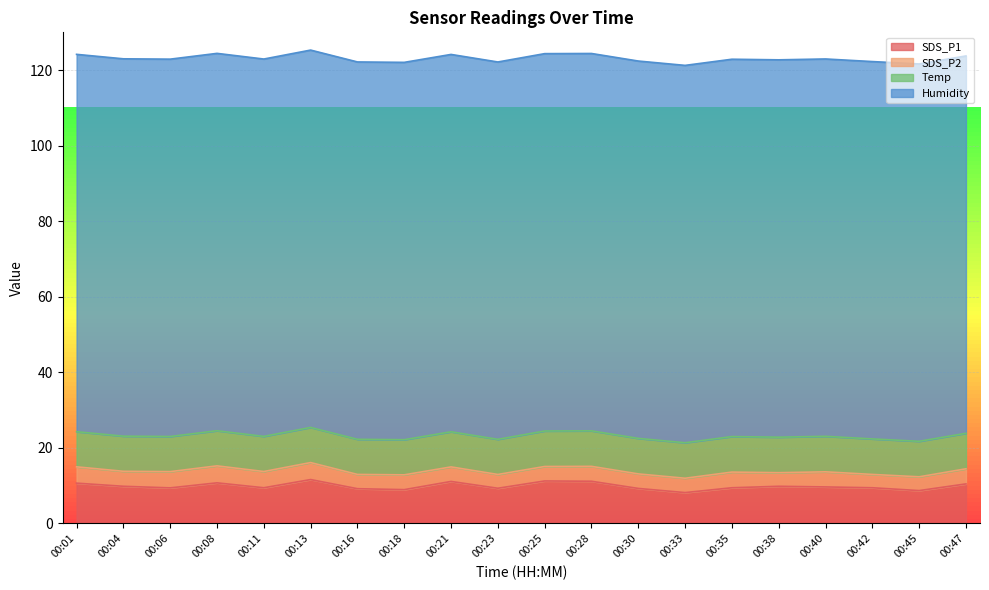

What is the value of the Humidity point at the 9th from the left?

99.9